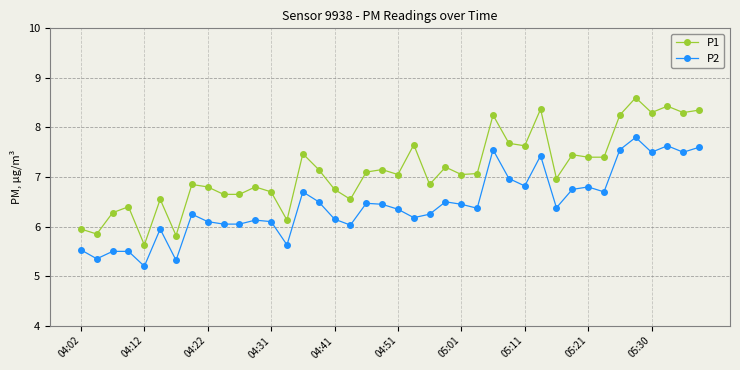

Which series has the widest spread of values?

P1